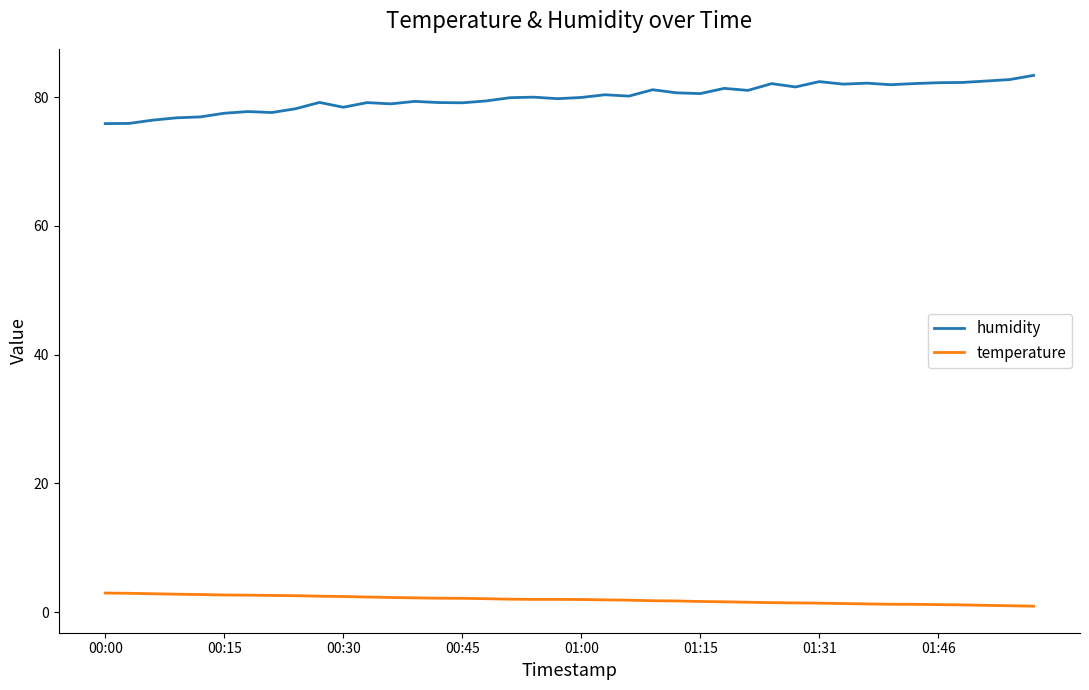

What is the highest value of the humidity series?

83.4